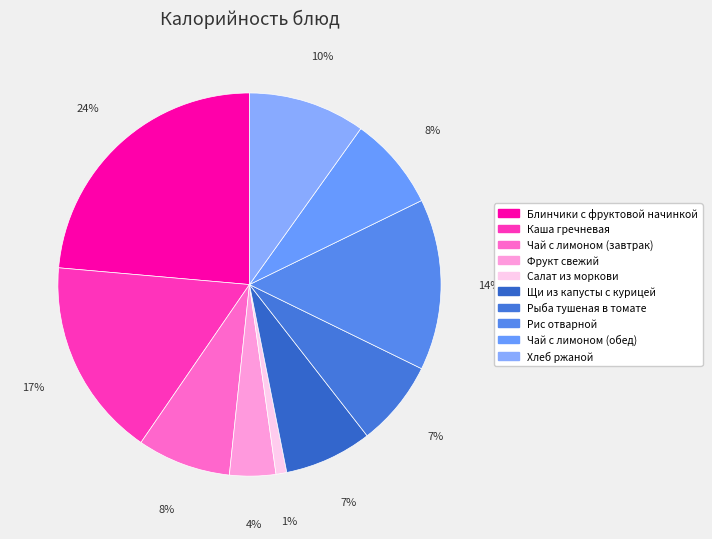

Is it true that Салат из моркови is 11% of the pie?

False